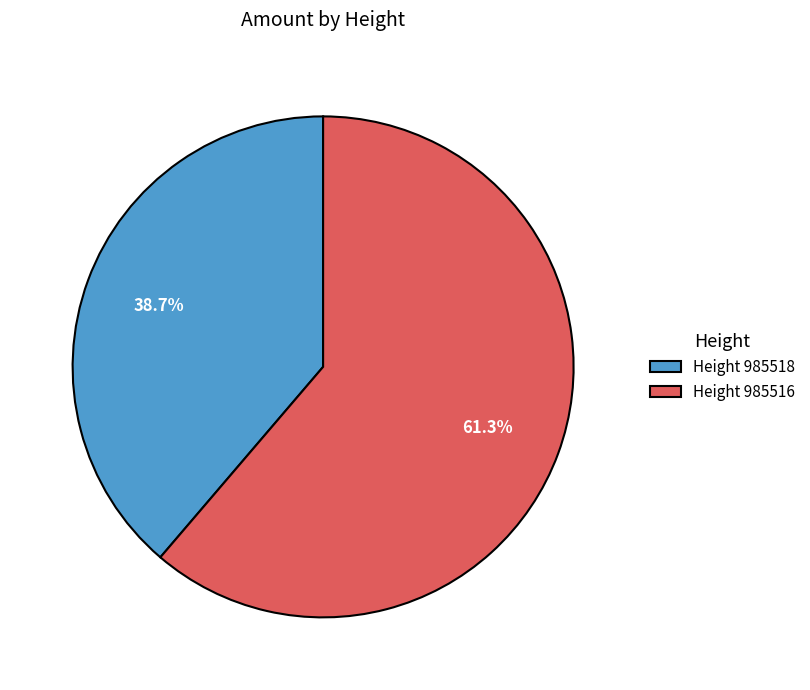

Between Height 985518 and Height 985516, which is larger?

Height 985516